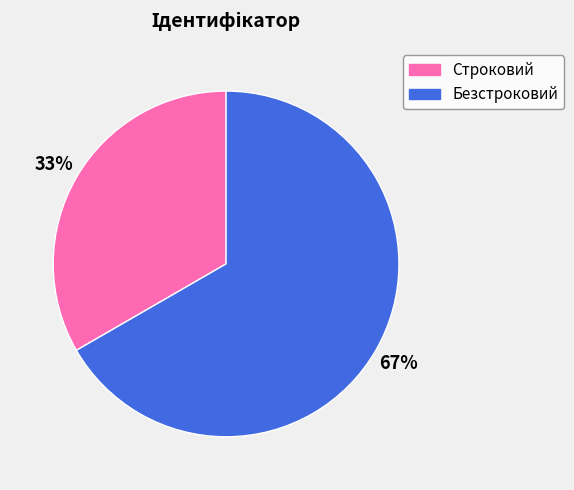

What percentage is the Строковий slice, to the nearest percent?

33%